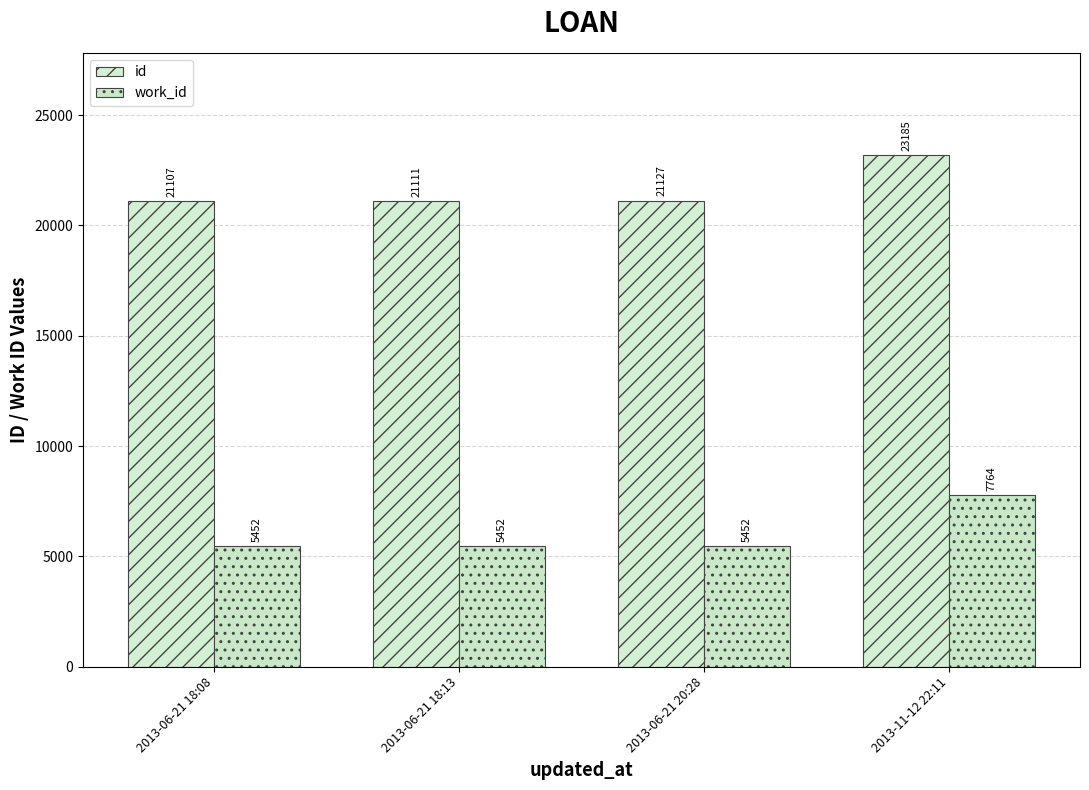

What is the sum of the work_id values at 2013-06-21 18:08 and 2013-06-21 20:28?

10904